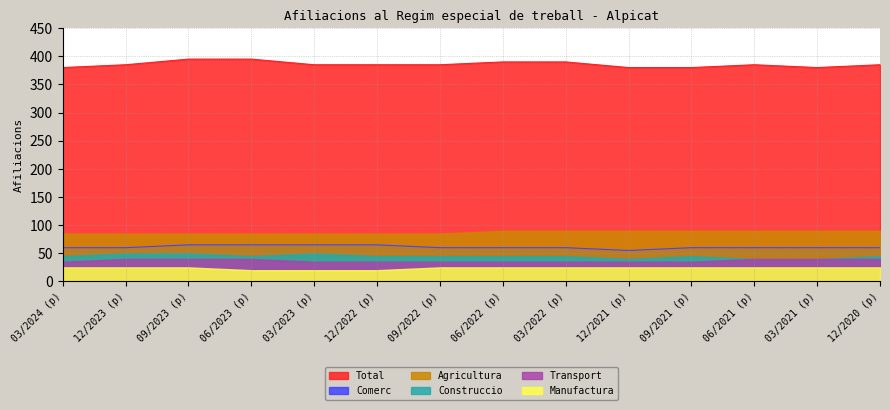

True or false: Transport and Manufactura cross at least once.

False